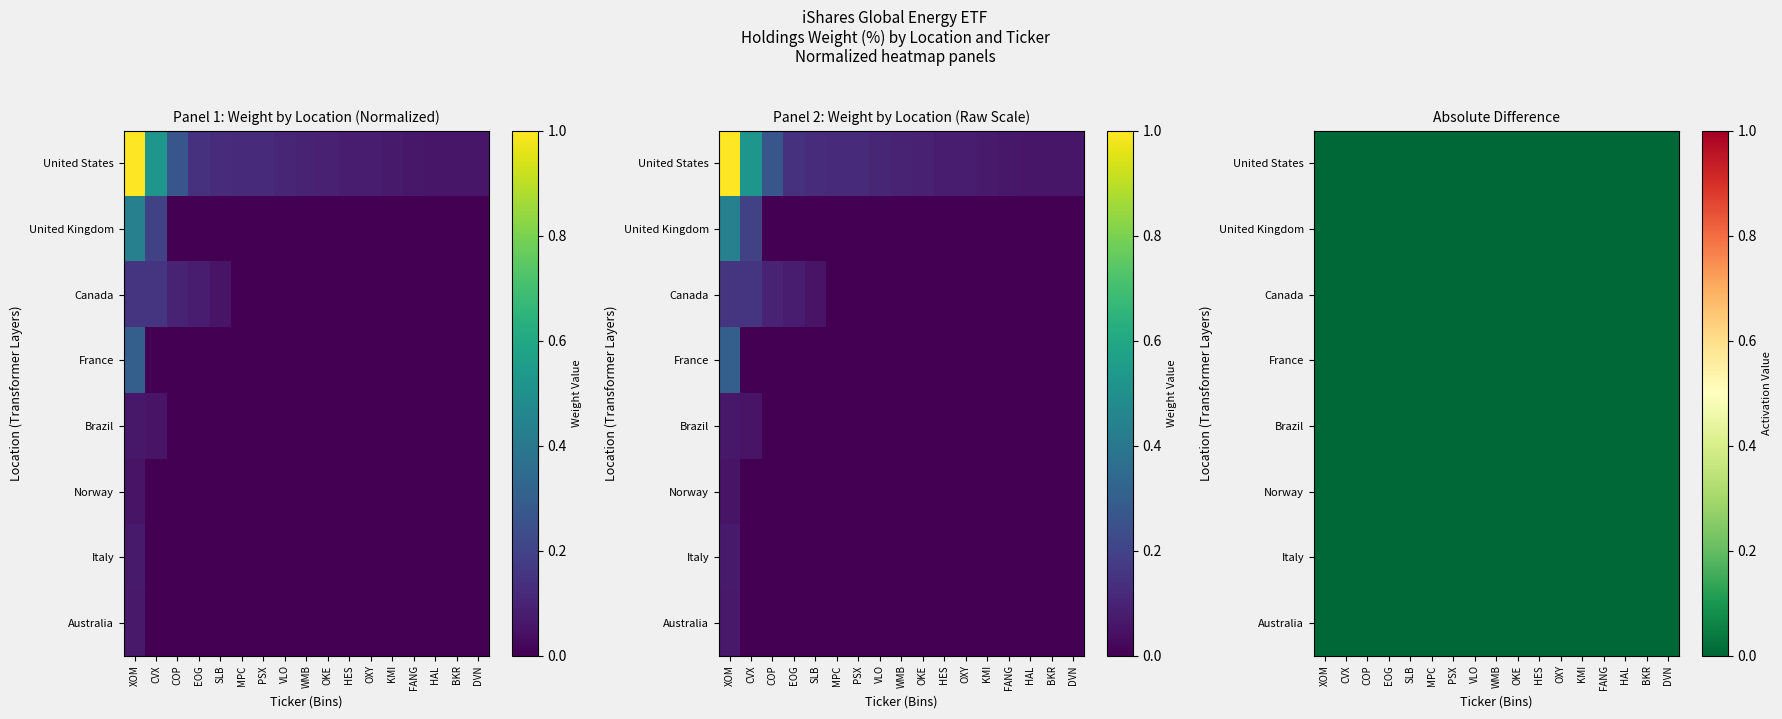

What is the difference between the maximum and minimum values in the United States series?

0.9